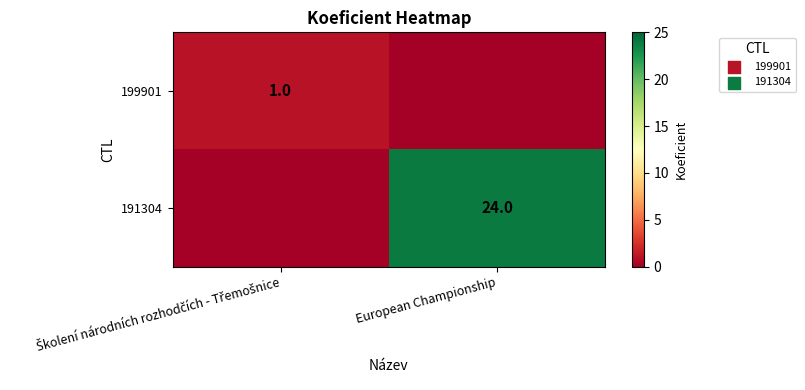

Is it true that 191304 equals 34 at European Championship?

False